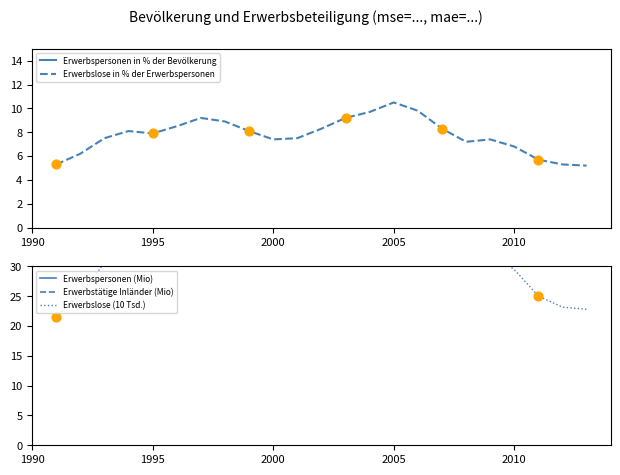

At how many categories does at least one series exceed 47?

23